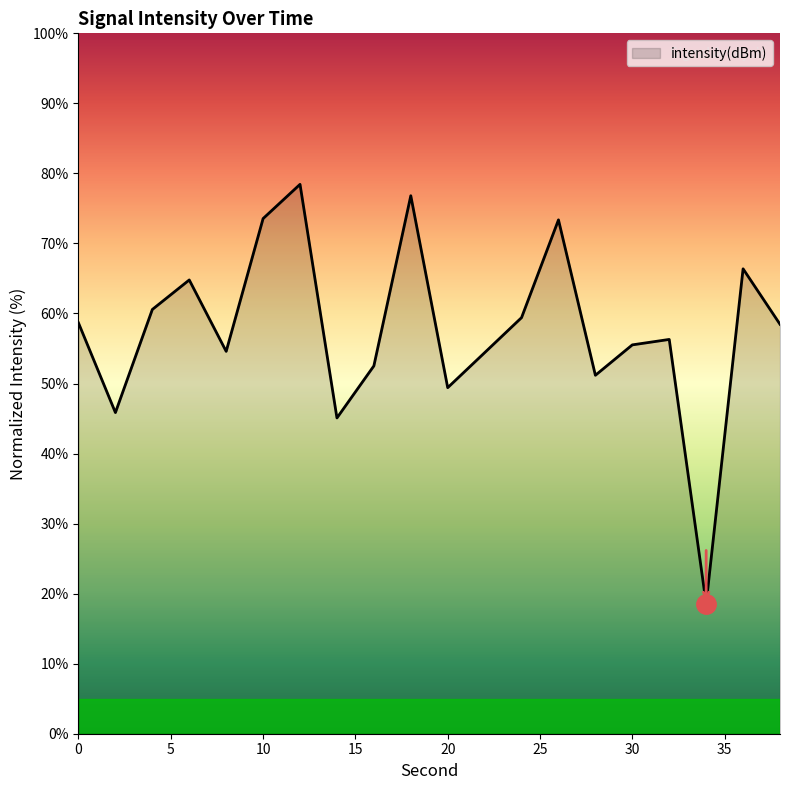

What is the difference between the maximum and minimum values?

59.9